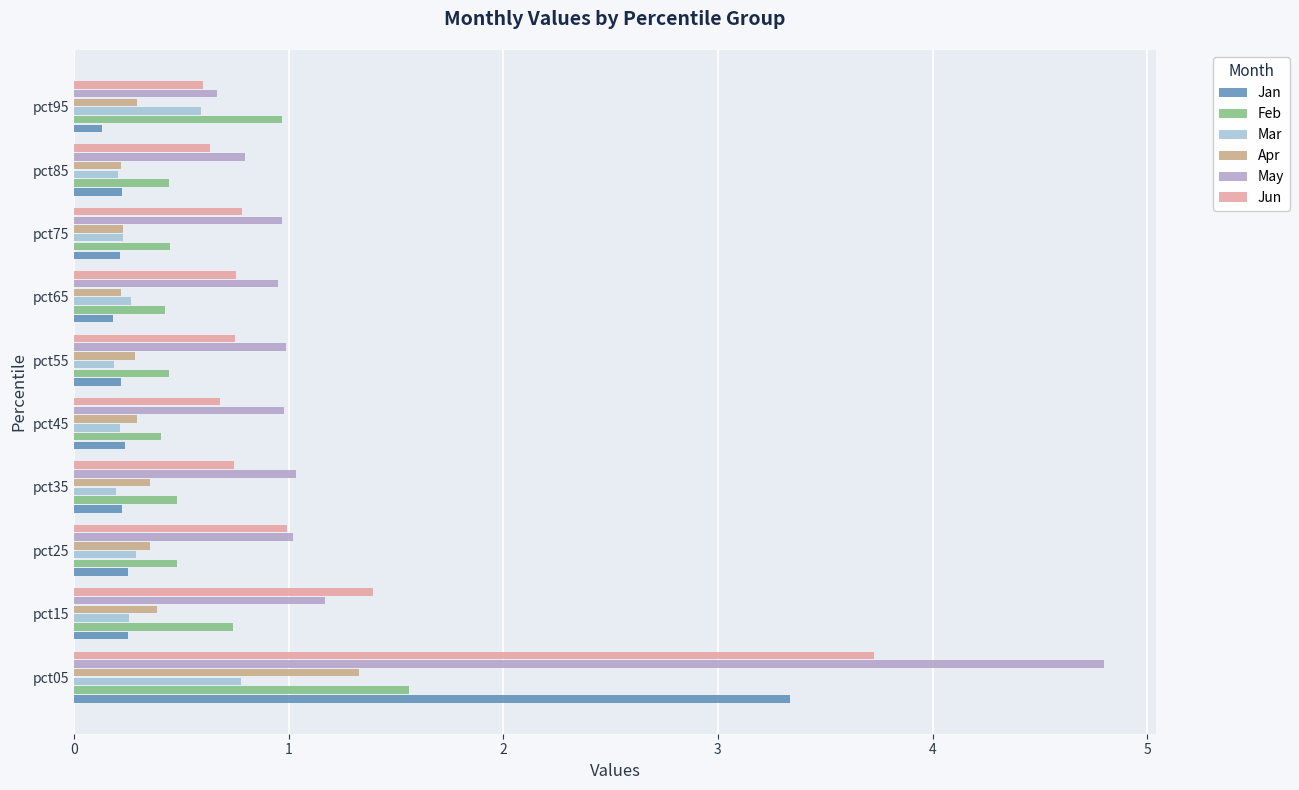

The Mar series shows 0.3 at pct15. True or false?

True